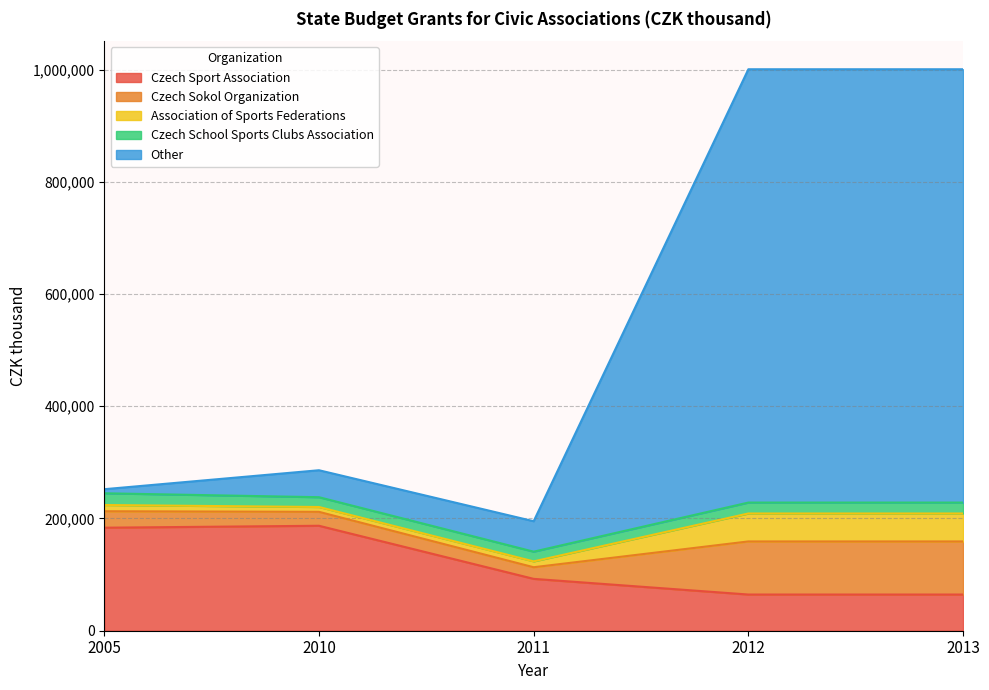

Between 2010 and 2012, which is larger?

2010